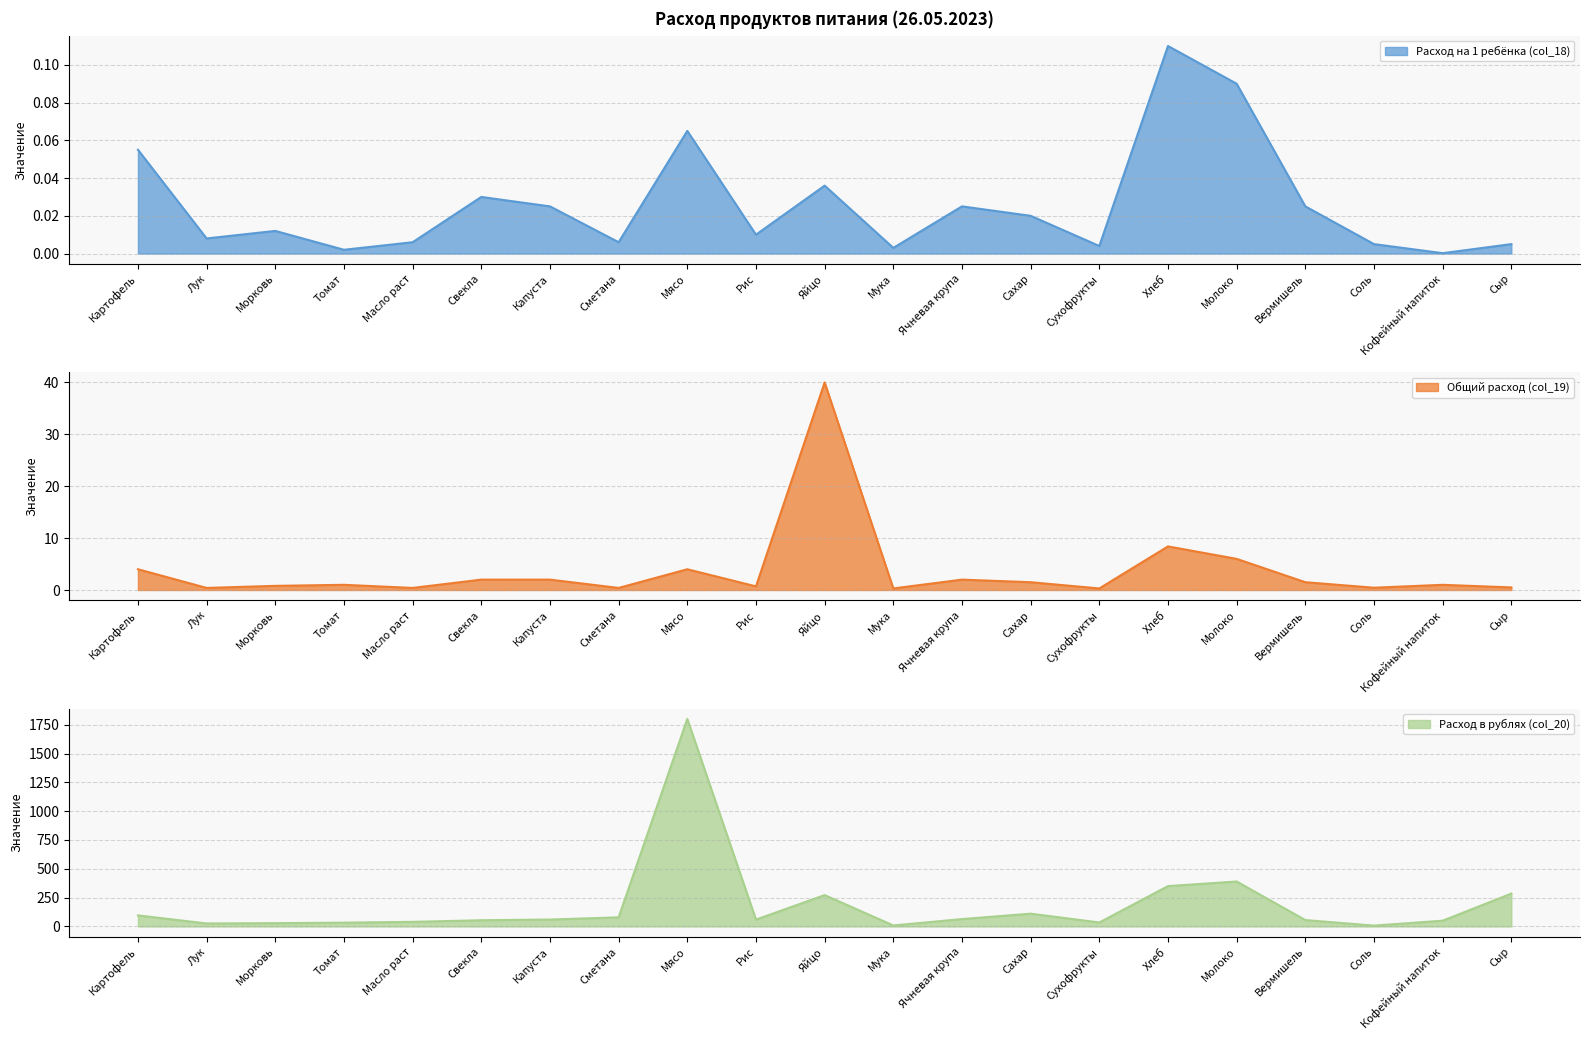

The Общий расход (col_19) series shows 0.4 at Масло раст. True or false?

True